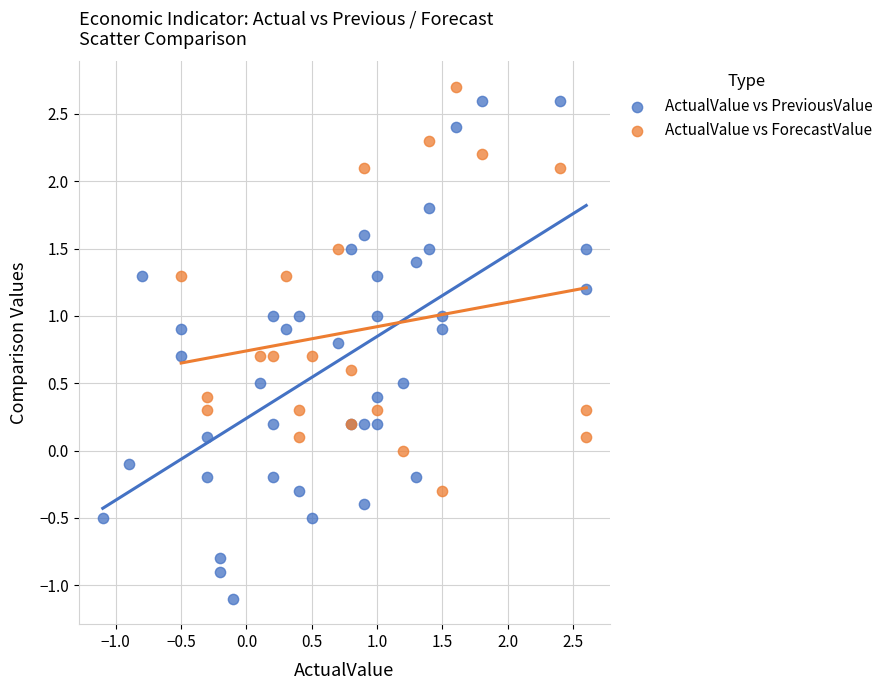

Which series has the widest spread of Y values?

ActualValue vs PreviousValue